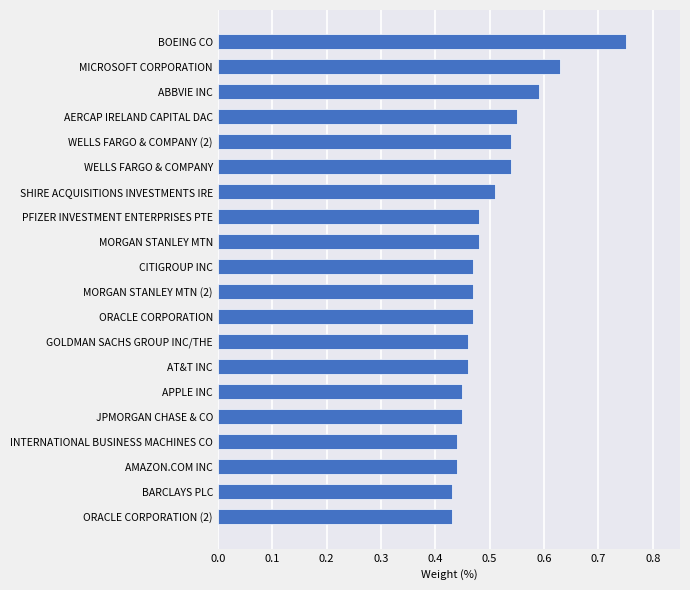

Count the number of categories in the chart.

20